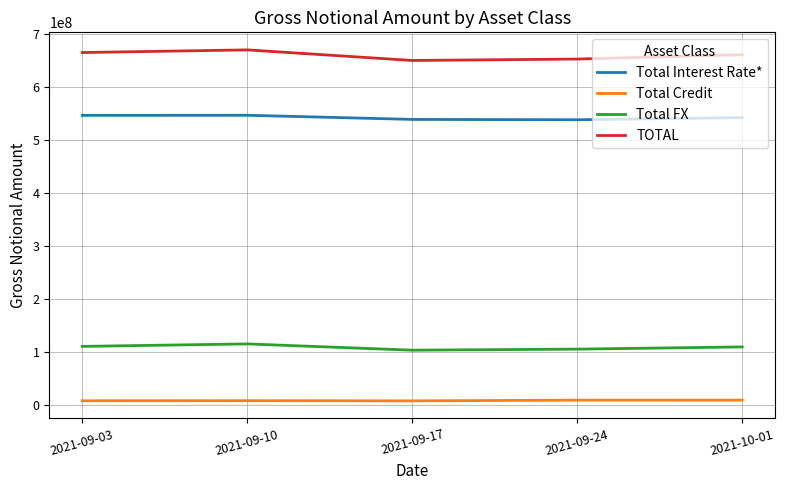

True or false: Total FX and Total Credit cross at least once.

False